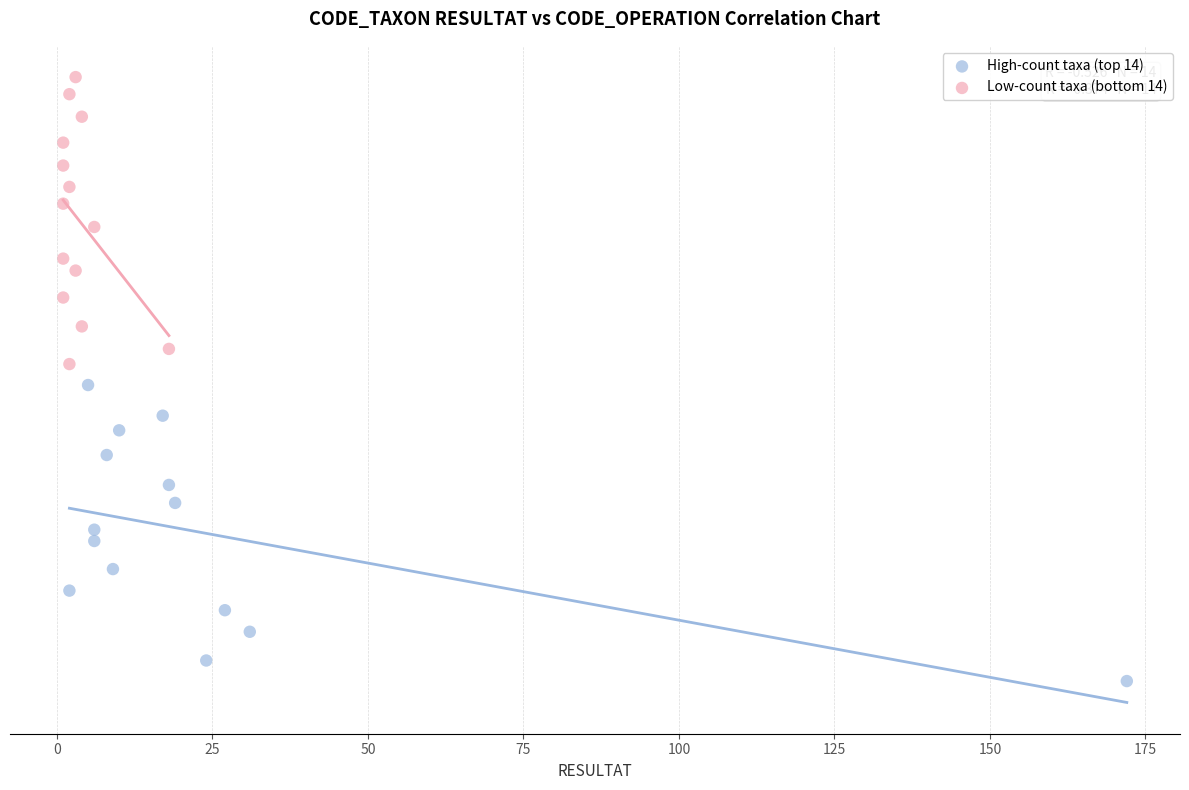

What are all the series names shown in the legend?

High-count taxa (top 14), Low-count taxa (bottom 14)